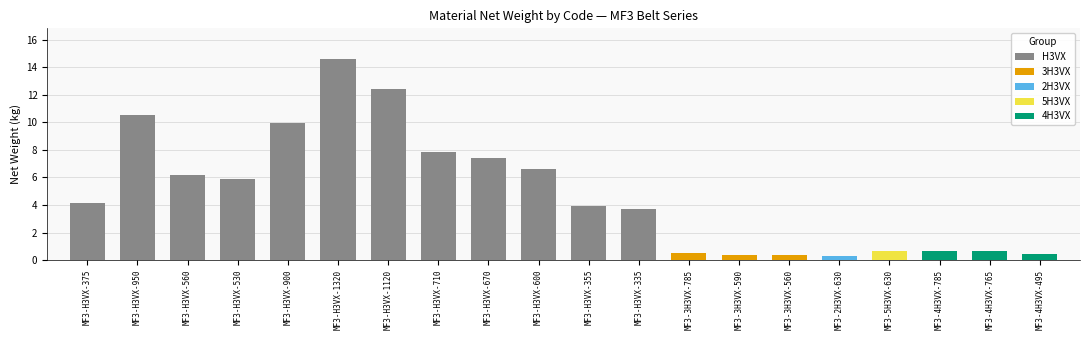

How many values exceed 4?

10